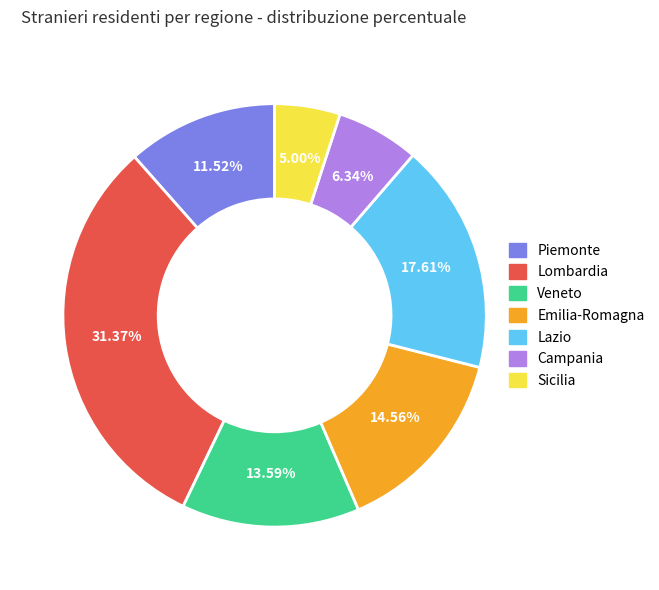

Which has a higher value, Veneto or Lombardia?

Lombardia